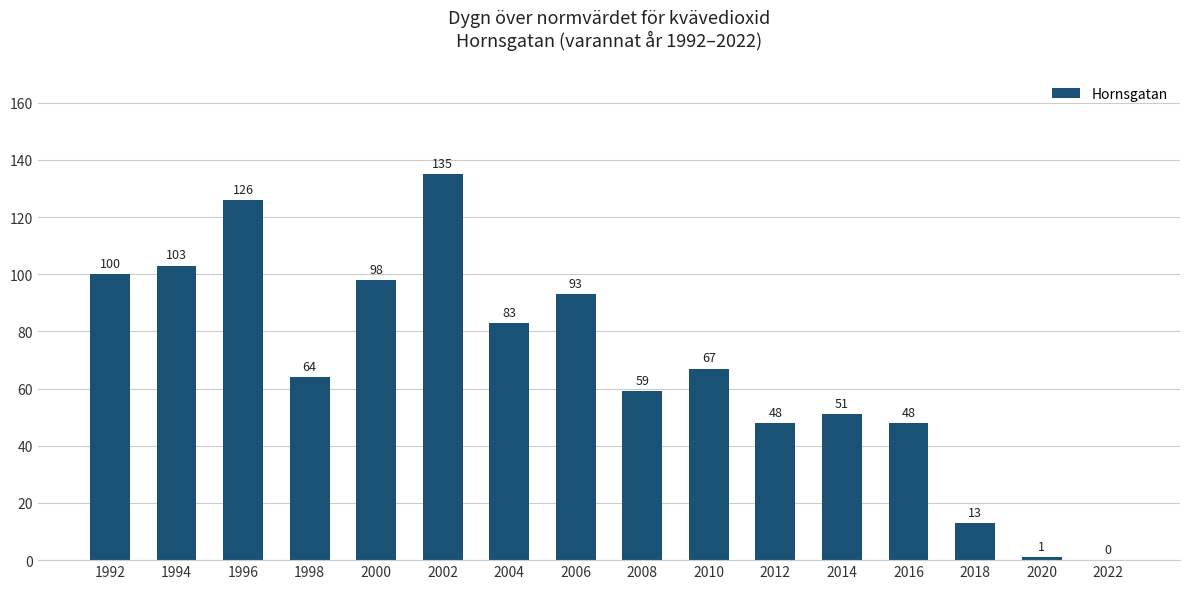

What is the maximum value shown in the chart?

135